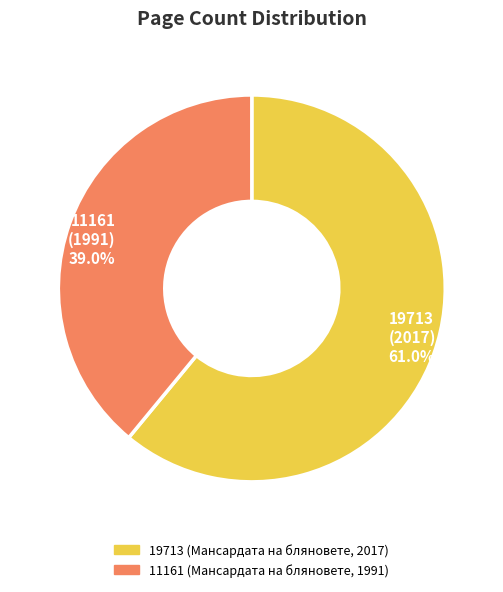

Which category has the biggest portion of the pie?

19713 (Мансардата на бляновете, 2017)